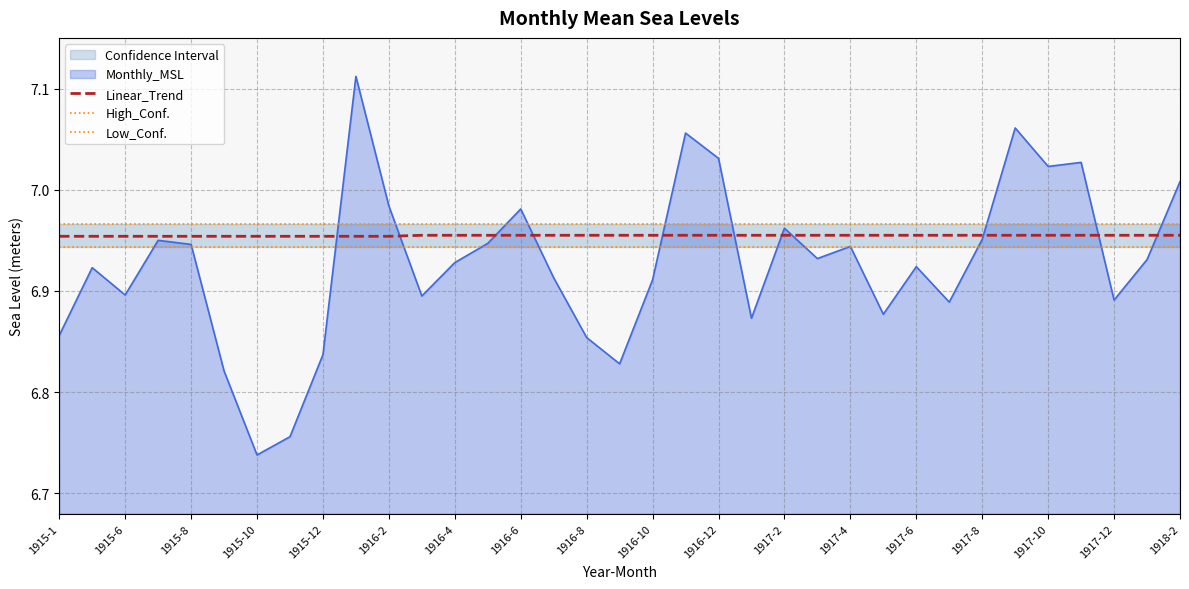

The value of High_Conf. at 1915-1 is 7.0. True or false?

True